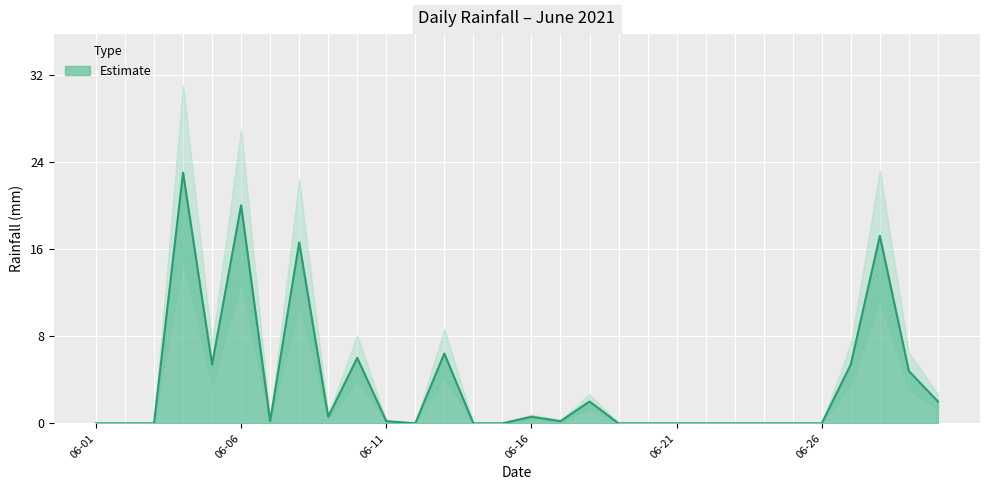

True or false: the data shows 7.2 at 2021-06-08.

False